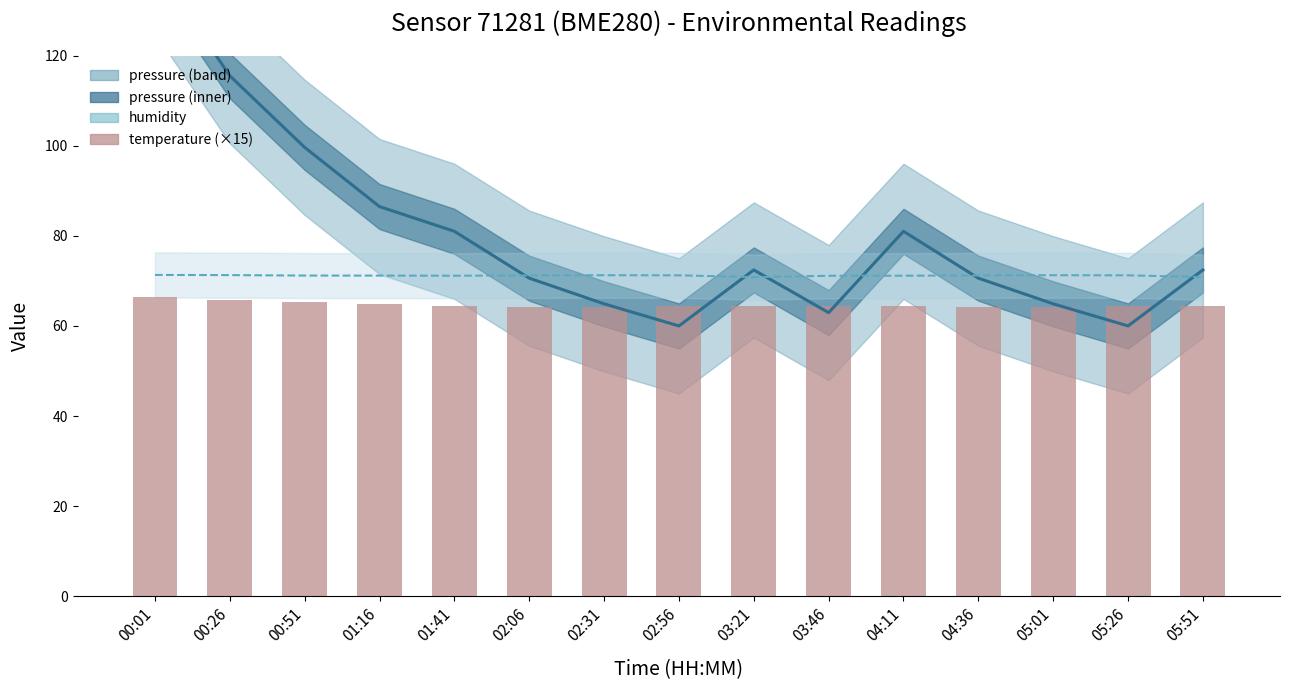

What is the spread (max minus min) of values at 02:31?

7.1